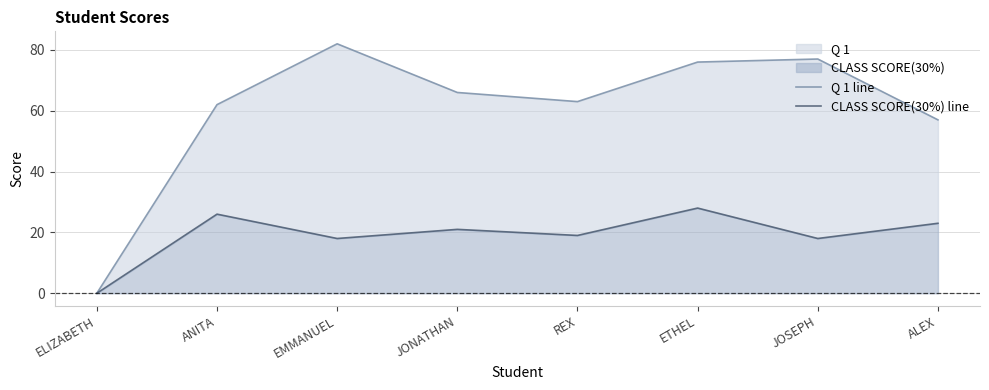

How many data points does each series have?

8